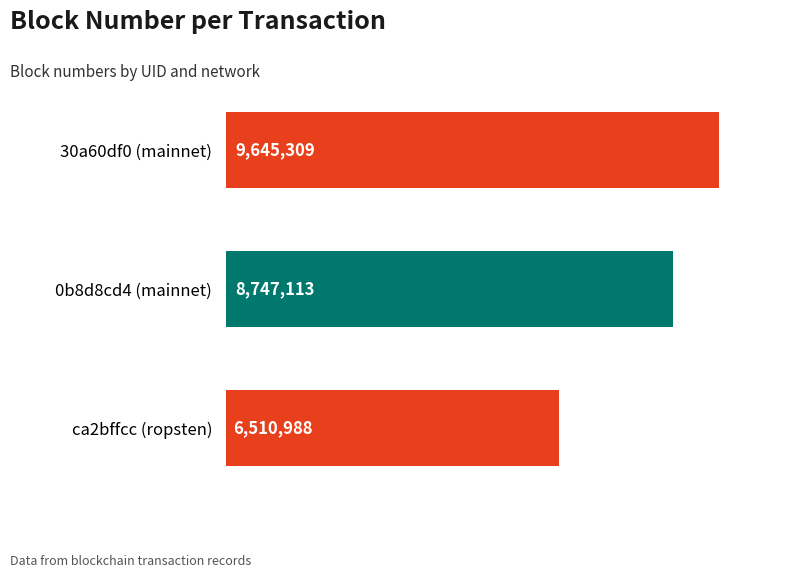

List the labels in order of value, largest first.

30a60df0 (mainnet), 0b8d8cd4 (mainnet), ca2bffcc (ropsten)